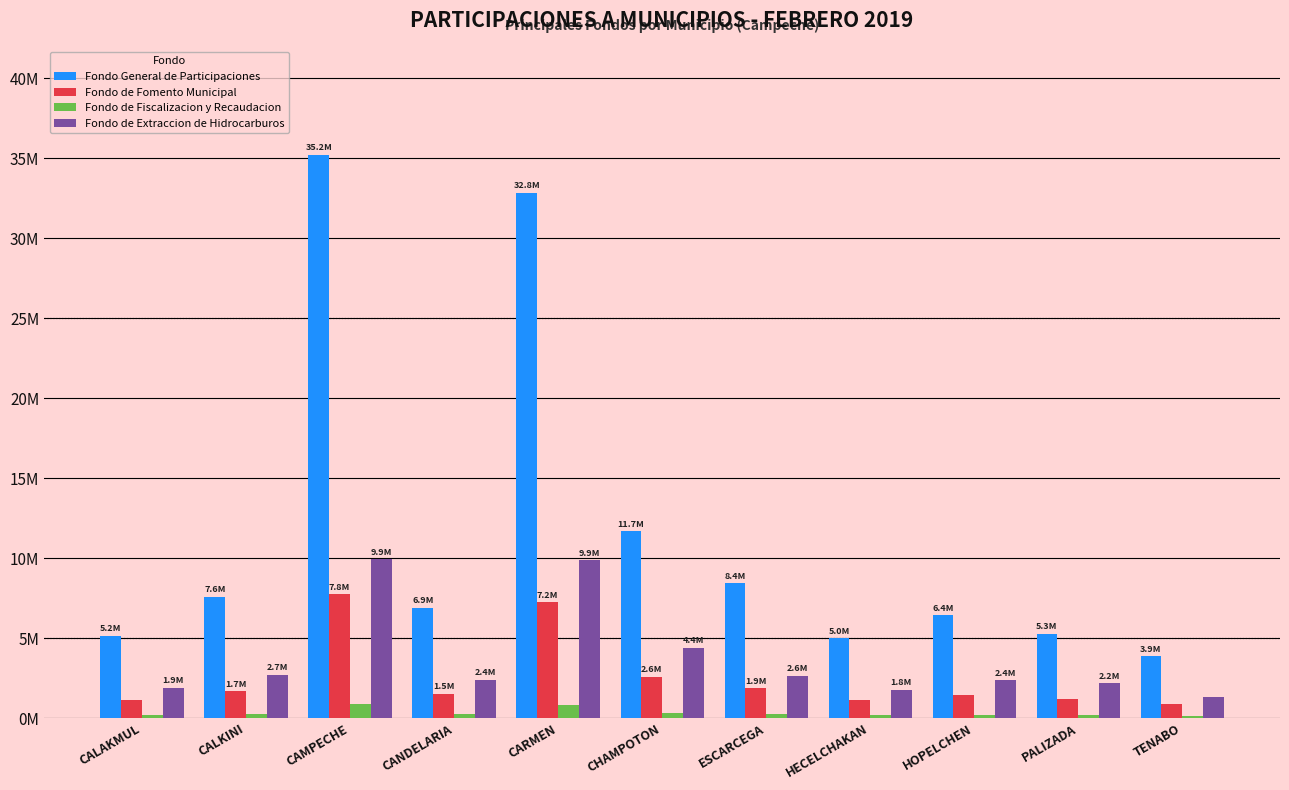

Which has a higher value, CHAMPOTON or HOPELCHEN?

CHAMPOTON